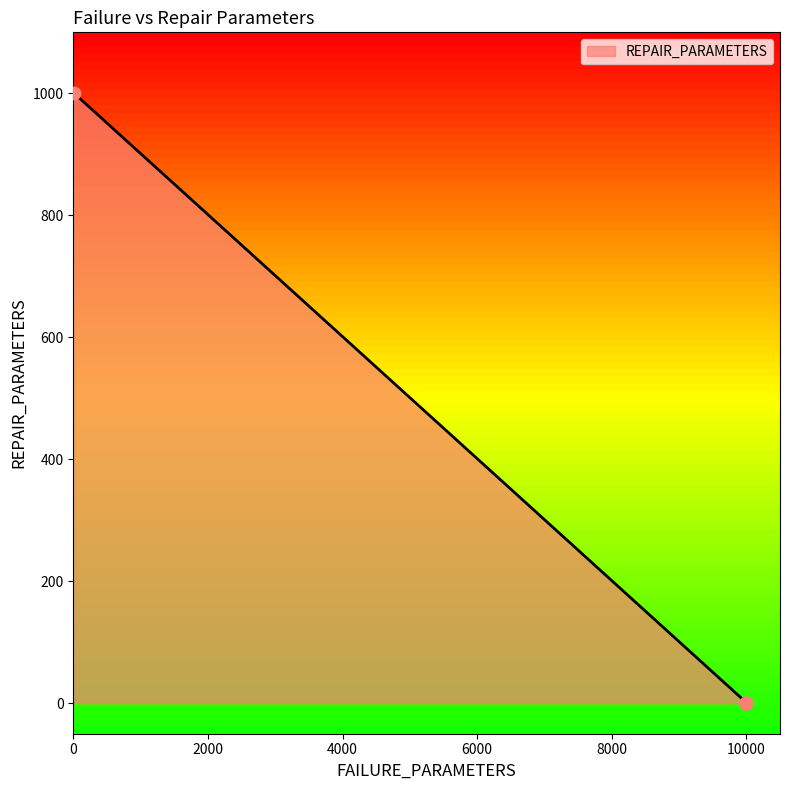

Between 10000 and 13, which is larger?

13